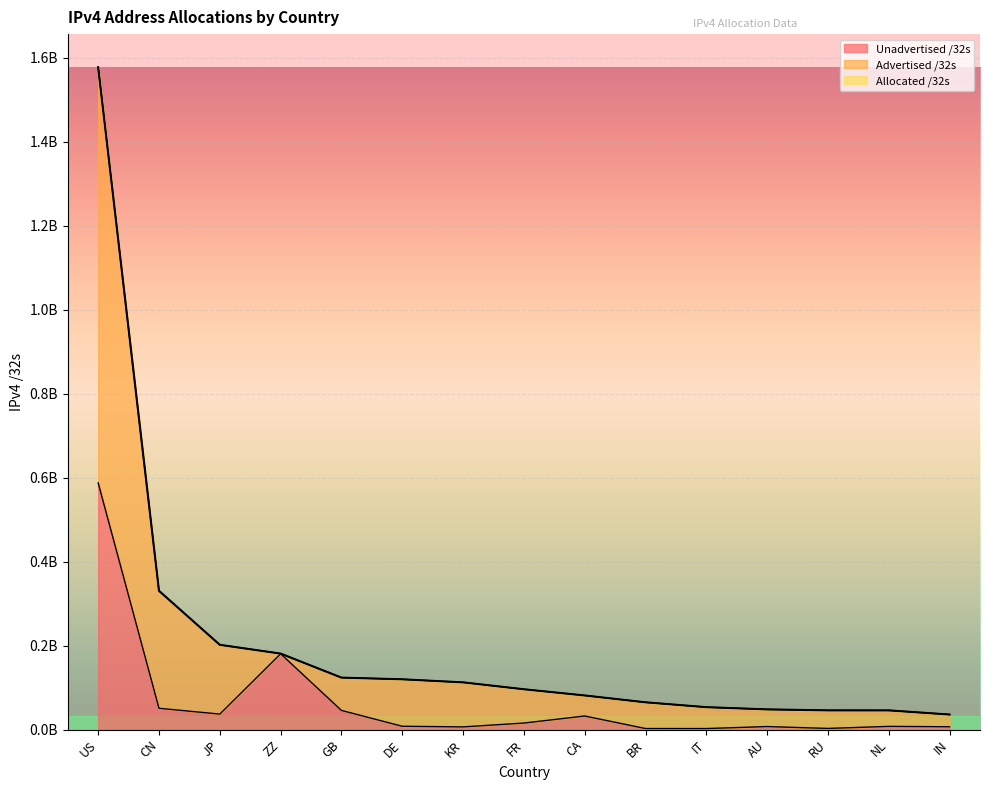

Reading right to left, extract all data points from this chart.

Allocated /32s: IN=35668736	NL=45530624	RU=45572896	AU=47889408	IT=53181344	BR=64759552	CA=81068288	FR=95861008	KR=112270080	DE=119557480	GB=123577104	ZZ=180774664	JP=201681920	CN=330277376	US=1577418624
Advertised /32s: IN=35668736	NL=45530624	RU=45572896	AU=47889408	IT=53181344	BR=64759552	CA=81068288	FR=95861008	KR=112270080	DE=119557480	GB=123577104	ZZ=180774664	JP=201681920	CN=330277376	US=1577418624
Unadvertised /32s: IN=6547200	NL=7429632	RU=2600992	AU=7049044	IT=2281888	BR=2323200	CA=32163840	FR=15360528	KR=6229504	DE=7692392	GB=45479564	ZZ=180362504	JP=36720704	CN=50546112	US=587224704